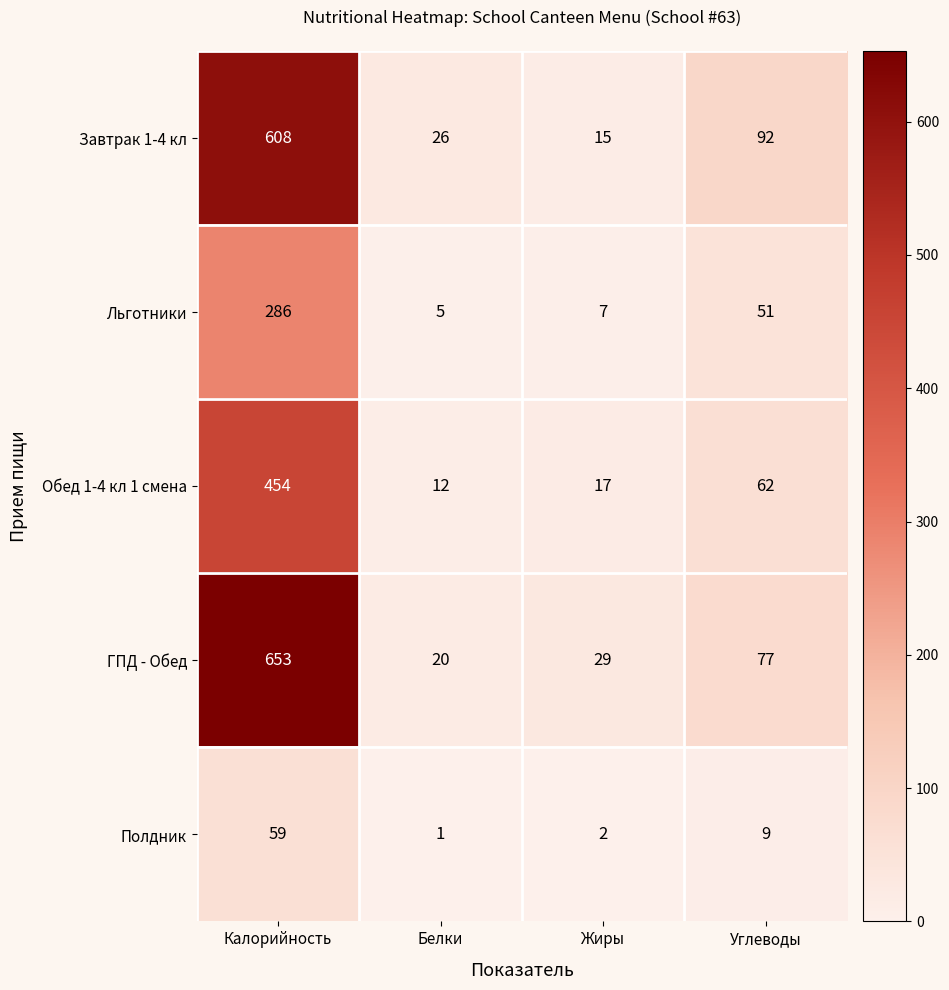

True or false: Полдник has a value of 16 at Углеводы.

False